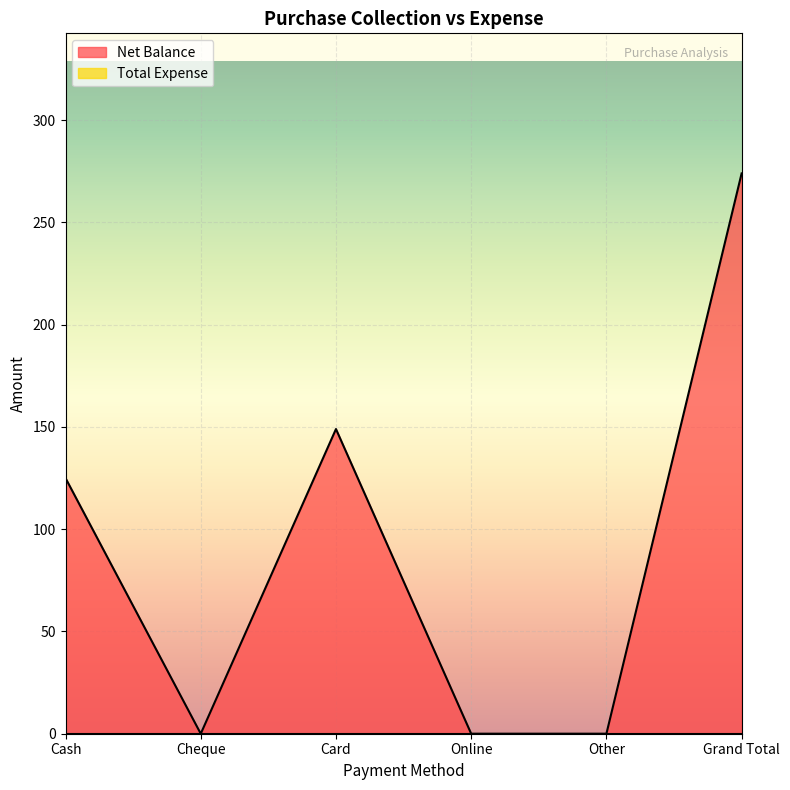

How many lines are shown in the chart?

2